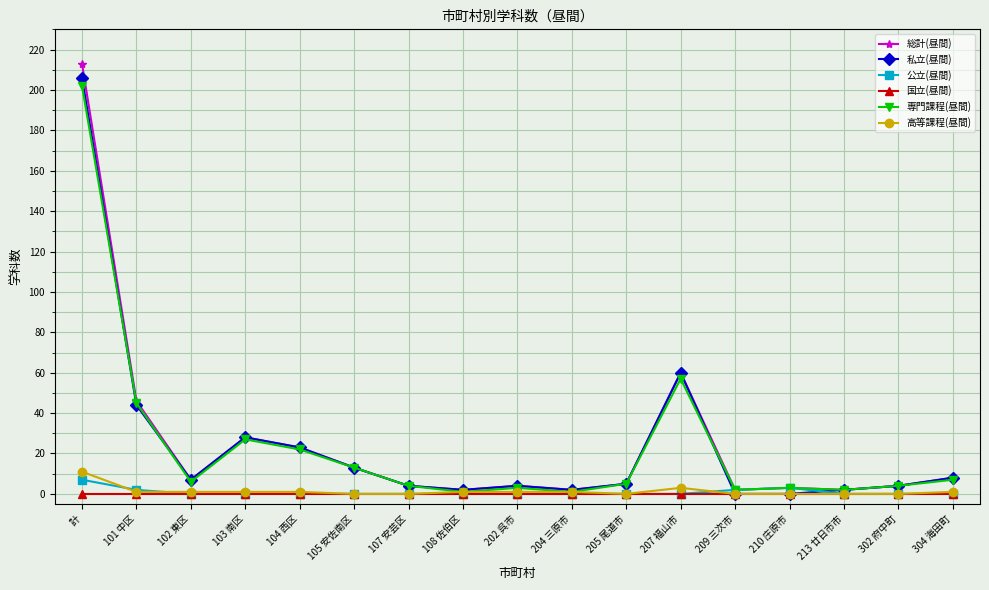

Reading right to left, list all the values displayed in this chart.

総計(昼間): 8	4	2	3	2	60	5	2	4	2	4	13	23	28	7	46	213
私立(昼間): 8	4	2	0	0	60	5	2	4	2	4	13	23	28	7	44	206
公立(昼間): 0	0	0	3	2	0	0	0	0	0	0	0	0	0	0	2	7
国立(昼間): 0	0	0	0	0	0	0	0	0	0	0	0	0	0	0	0	0
専門課程(昼間): 7	4	2	3	2	57	5	1	3	1	4	13	22	27	6	45	202
高等課程(昼間): 1	0	0	0	0	3	0	1	1	1	0	0	1	1	1	1	11